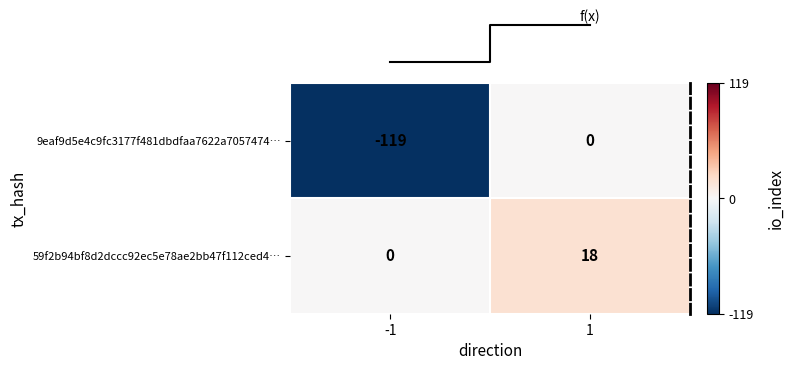

List the series in order of their peak value, highest first.

59f2b94bf8d2dccc92ec5e78ae2bb47f112ced4…, 9eaf9d5e4c9fc3177f481dbdfaa7622a7057474…